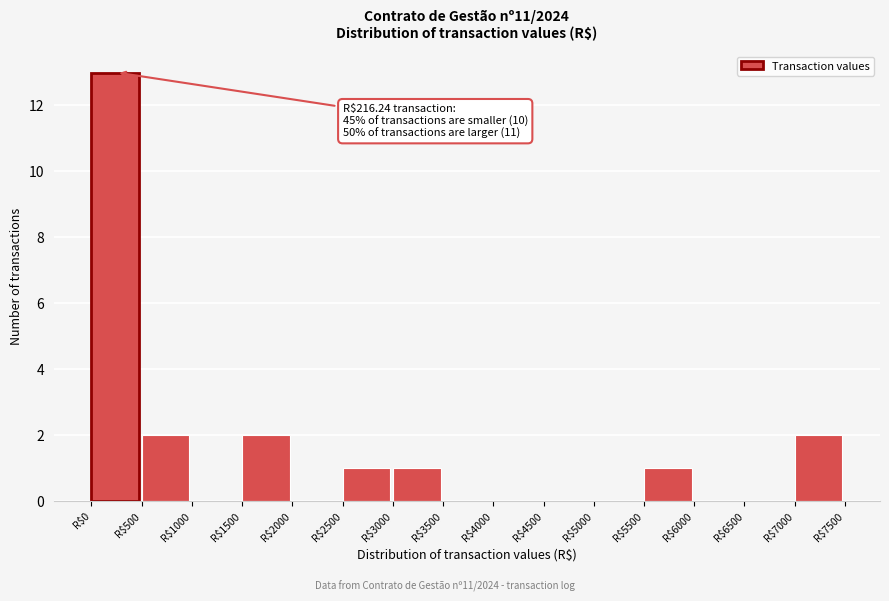

Over which range of the x-axis is the bar tallest?

0 to 500